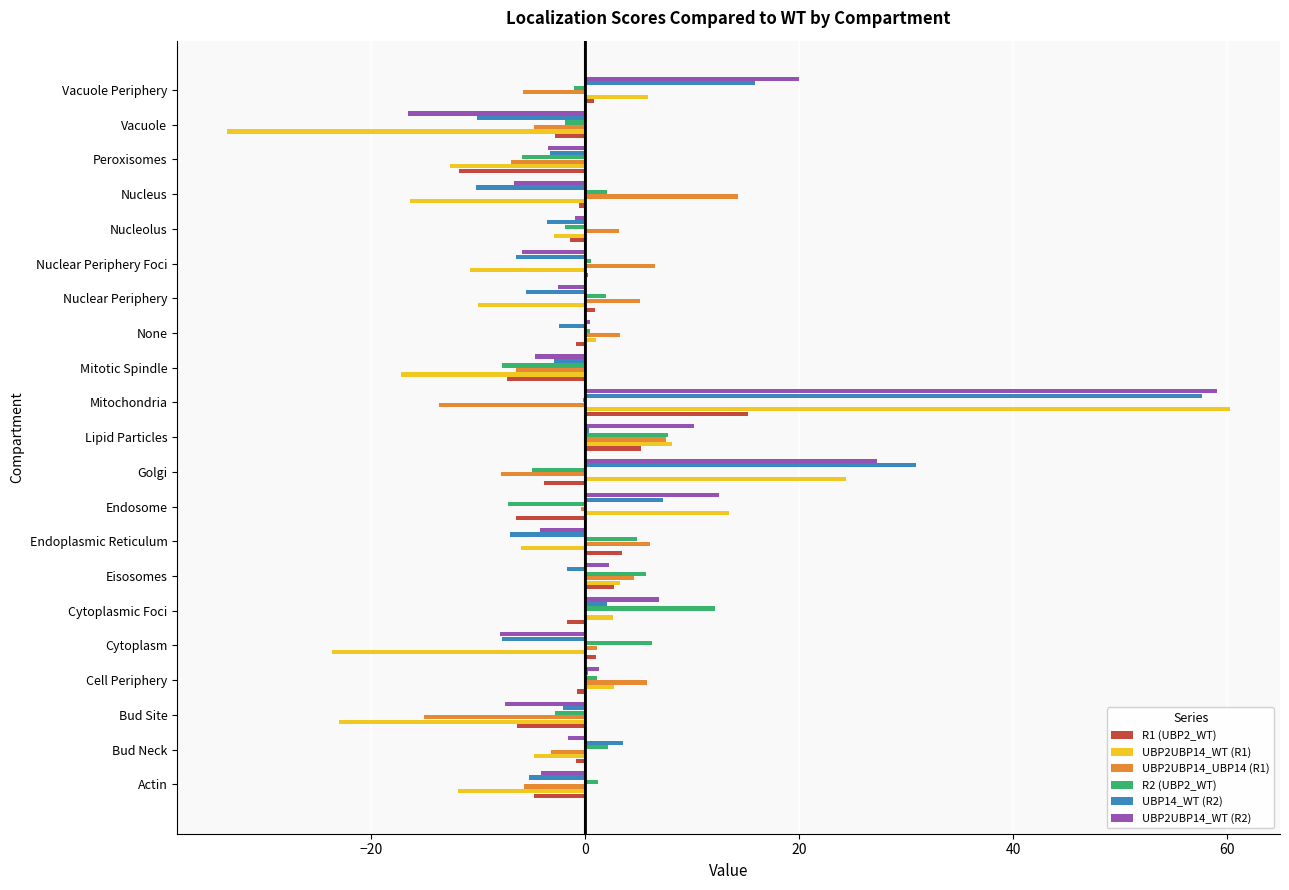

What is the total value across all series at Peroxisomes?

-44.1